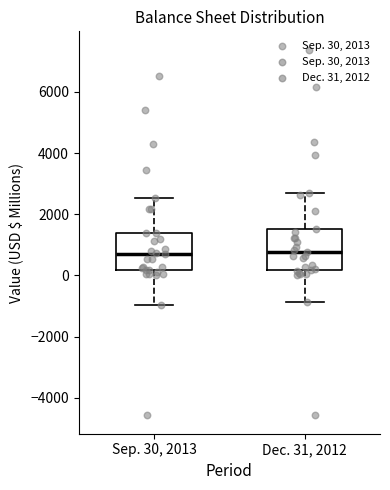

Reading left to right, read every box against the y-axis: the position of its median line, the range the box covers, and the ends of its whiskers. The values are not printed on the chart, so give them approximately, as read against the axis.

Sep. 30, 2013: median 600, box 200 to 1400, whiskers -1000 to 2600
Dec. 31, 2012: median 800, box 200 to 1600, whiskers -800 to 2800